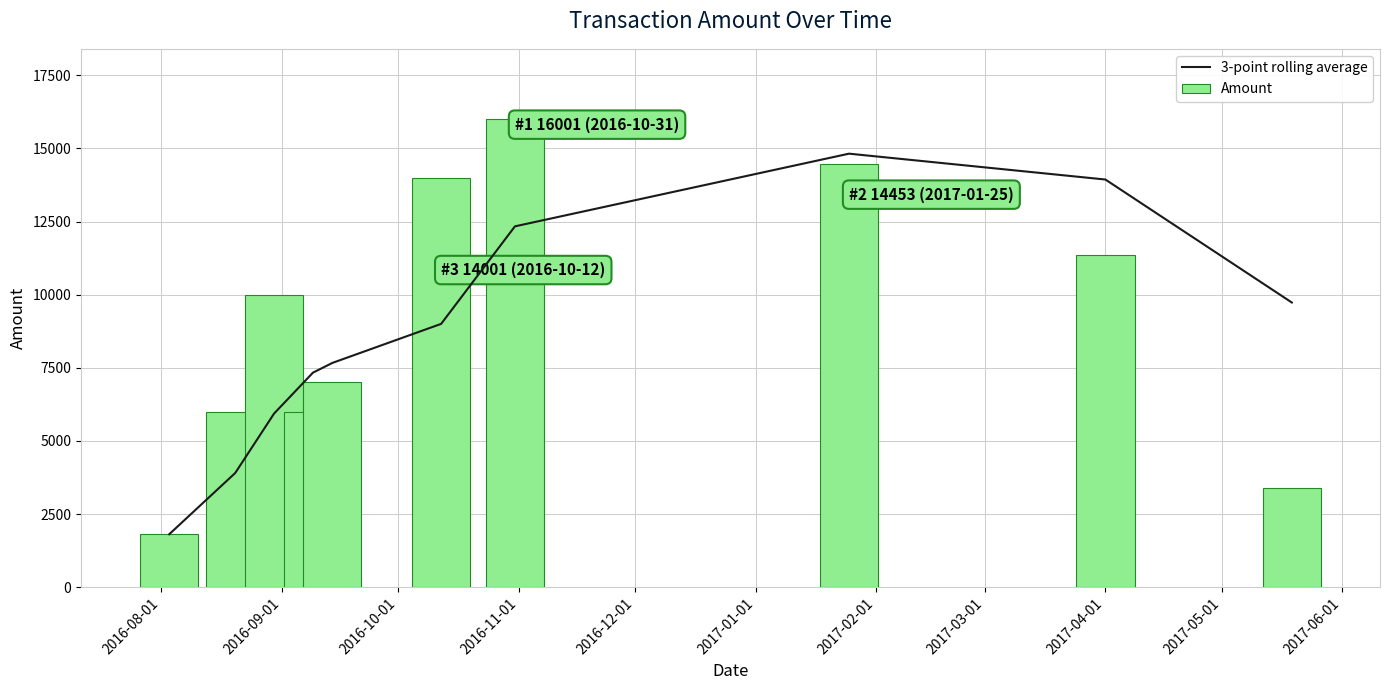

What is the difference between the maximum and minimum values in the Amount series?

14190